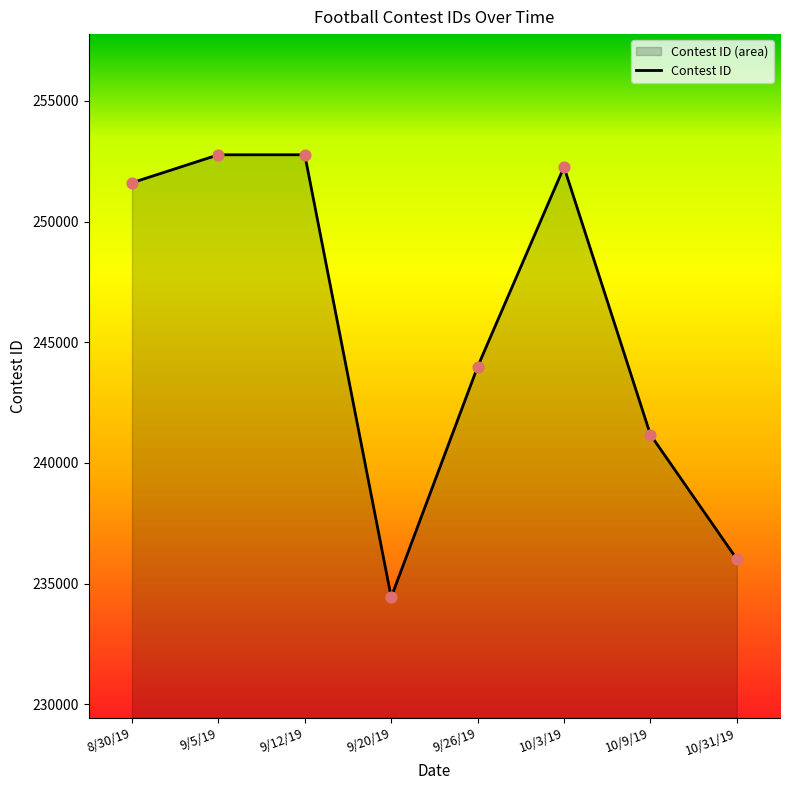

Between 9/20/19 and 9/5/19, which is larger?

9/5/19